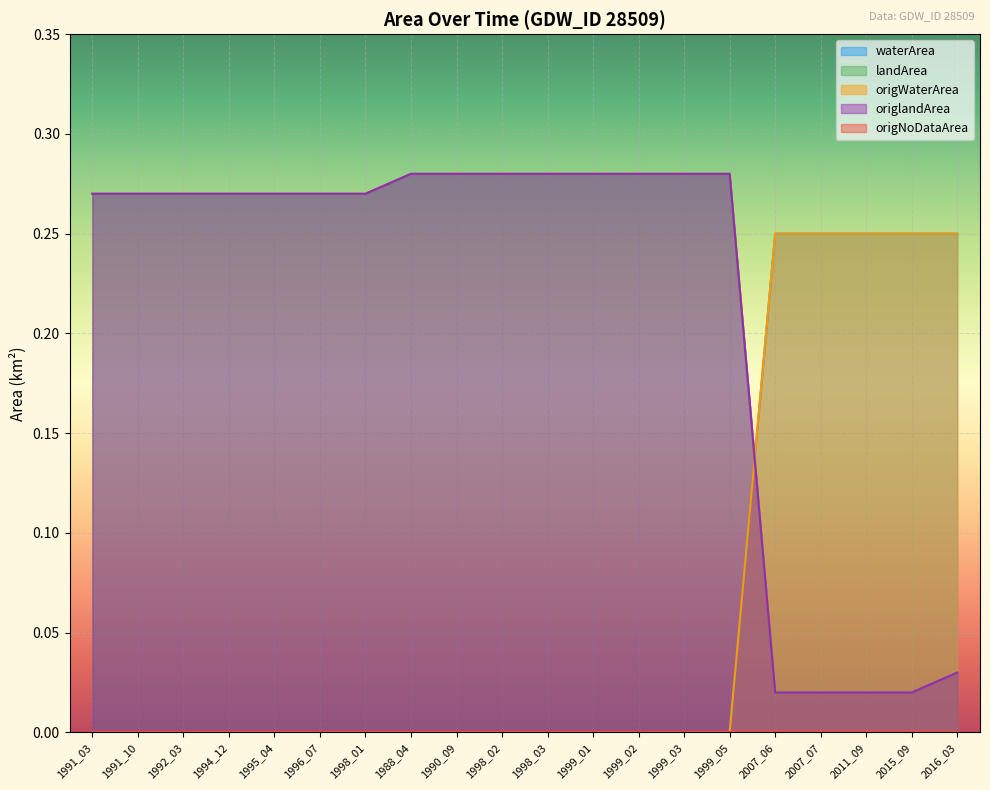

Is it true that waterArea equals 0.0 at 1994_12?

True